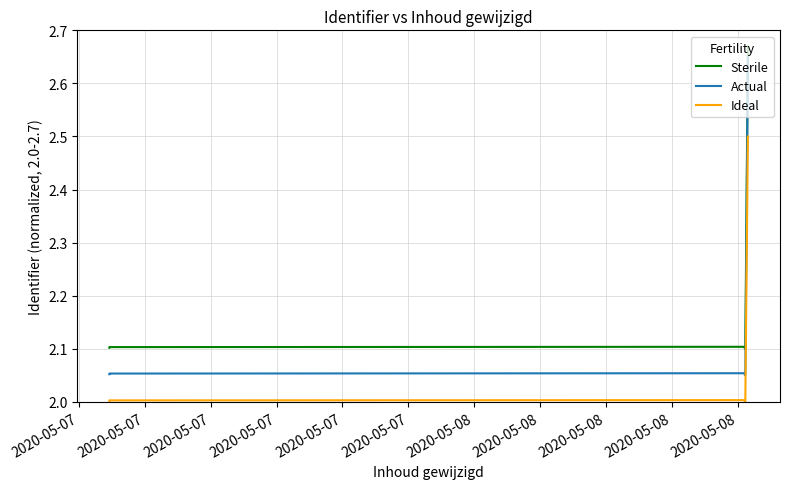

Is it true that Actual equals 2.9 at 2020-05-08?

False